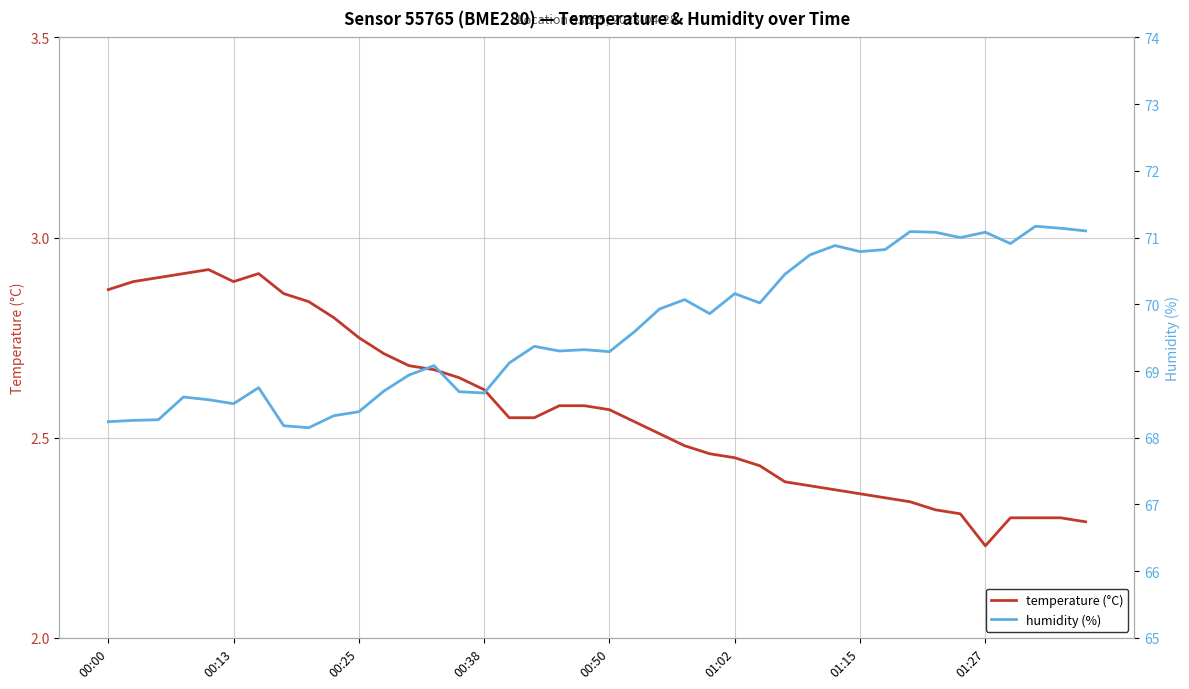

At which label is temperature (°C) closest to 2?

01:27